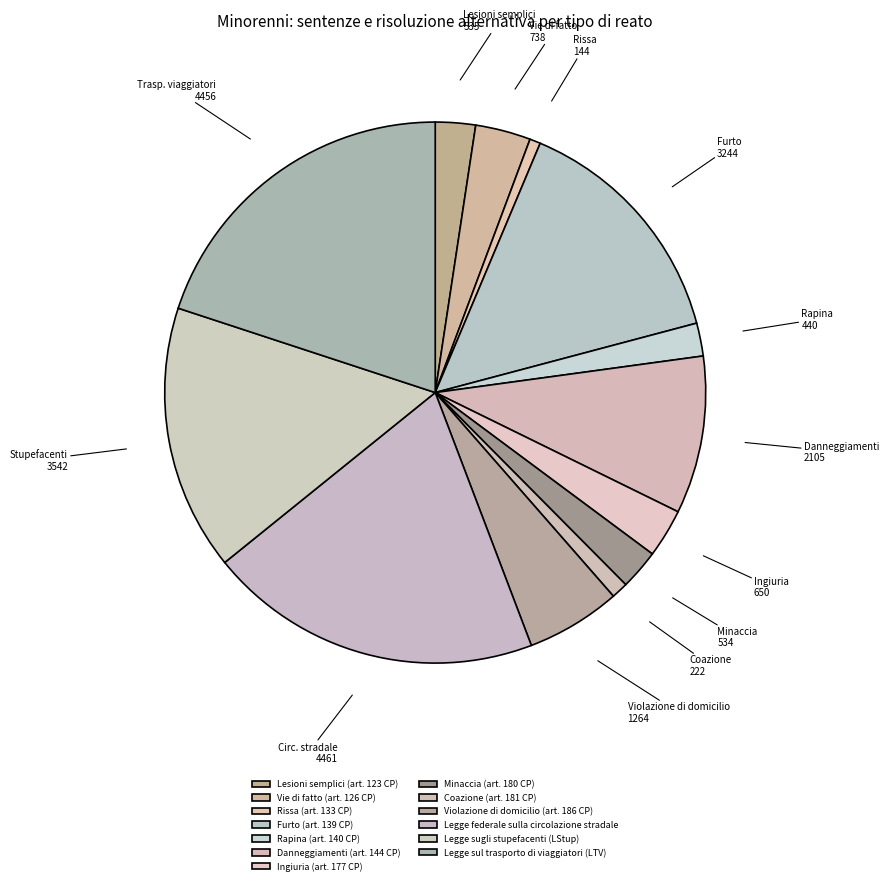

How many segments does this pie chart have?

13